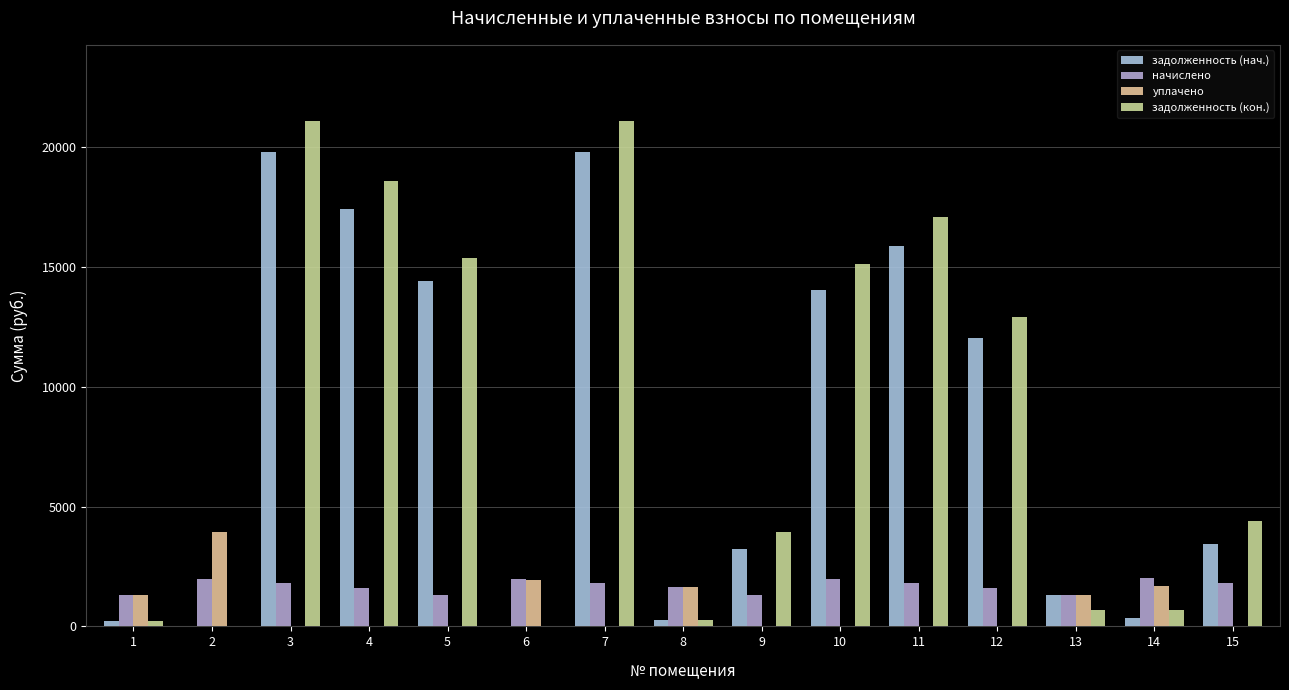

True or false: задолженность (нач.) has a value of 0.0 at 6.

True